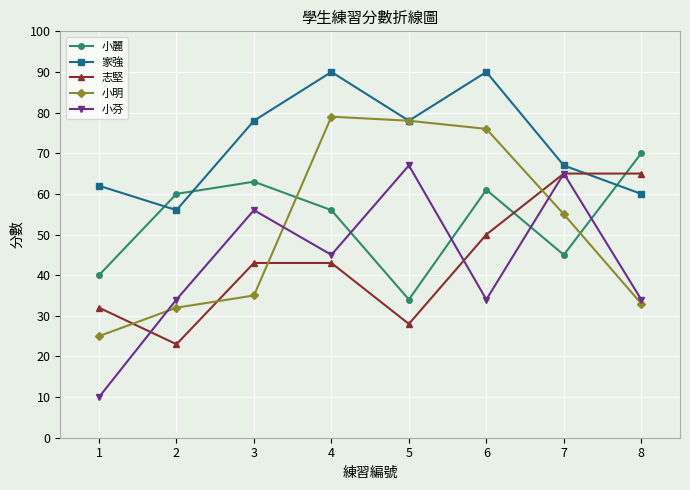

Rank the series at 6 from lowest to highest value.

小芬, 志堅, 小麗, 小明, 家強